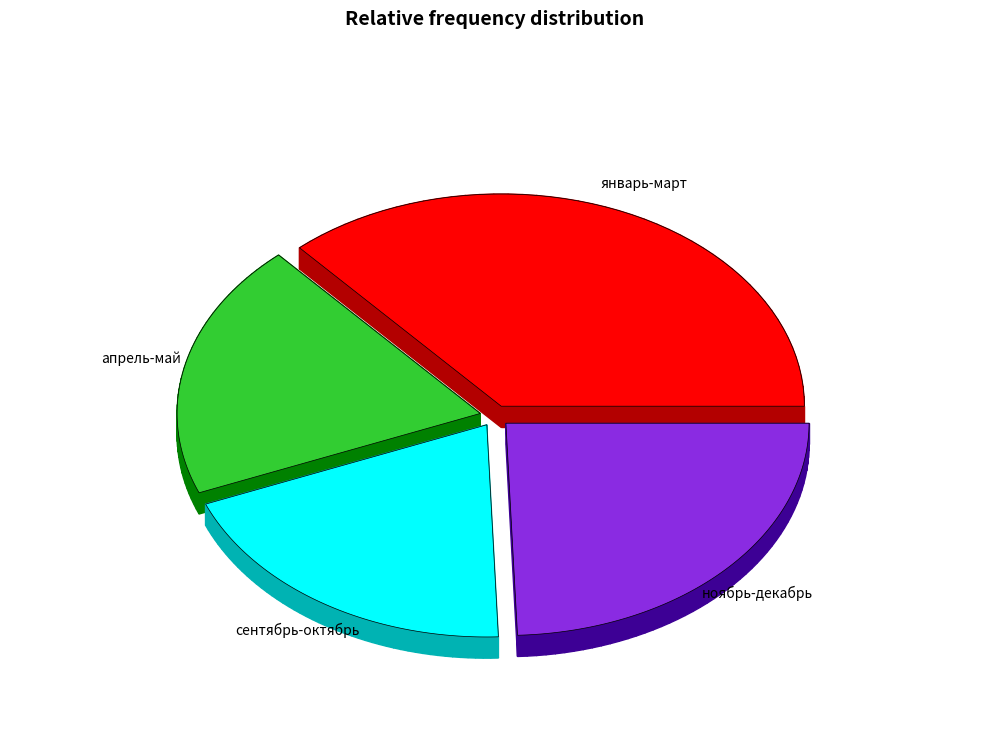

Is it true that май is 1% of the pie?

False